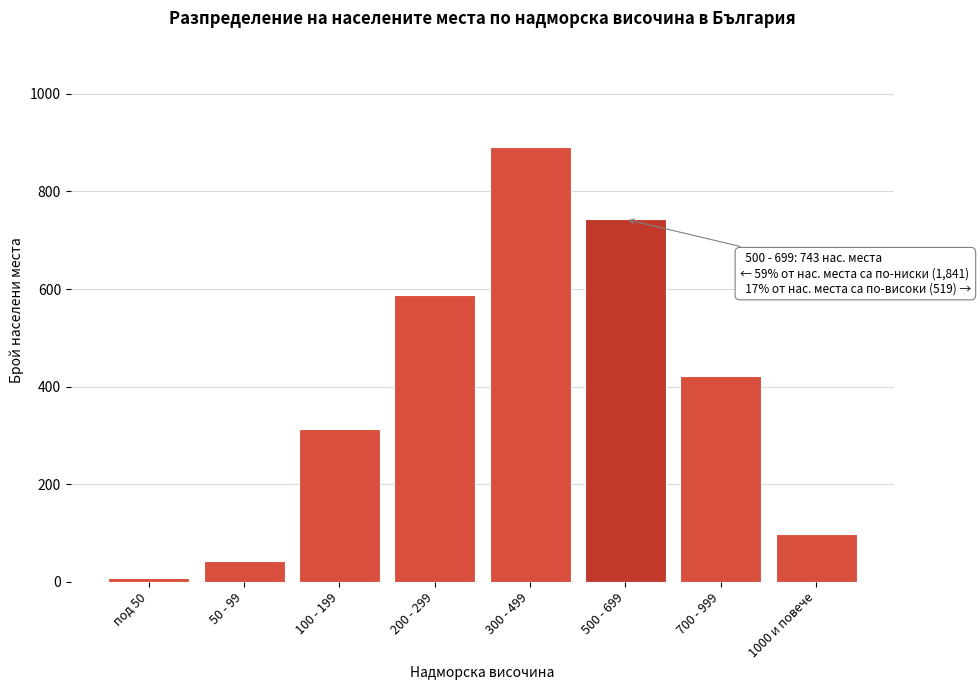

Reading left to right, extract all data points from this chart.

под 50=8	50 - 99=42	100 - 199=312	200 - 299=587	300 - 499=892	500 - 699=743	700 - 999=421	1000 и повече=98